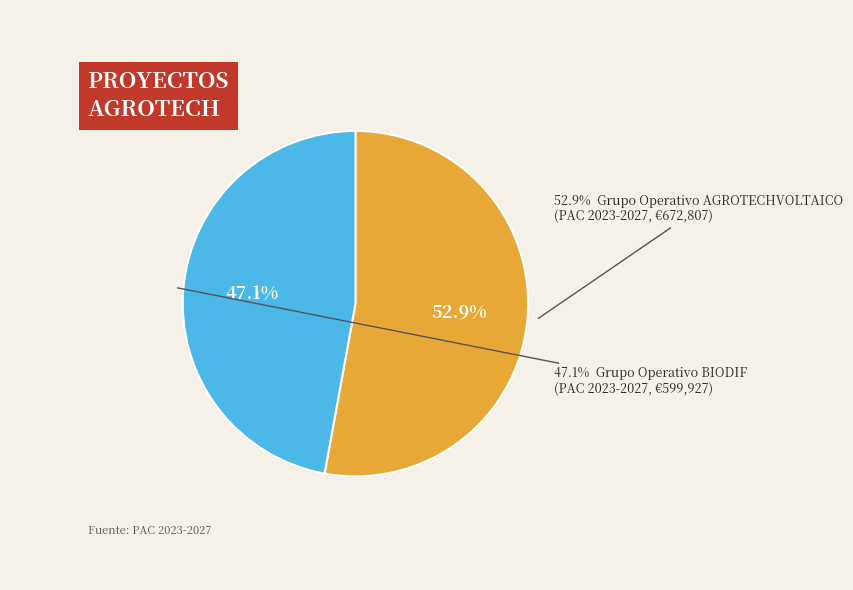

Rank the categories by value from highest to lowest.

Grupo Operativo AGROTECHVOLTAICO, Grupo Operativo BIODIF